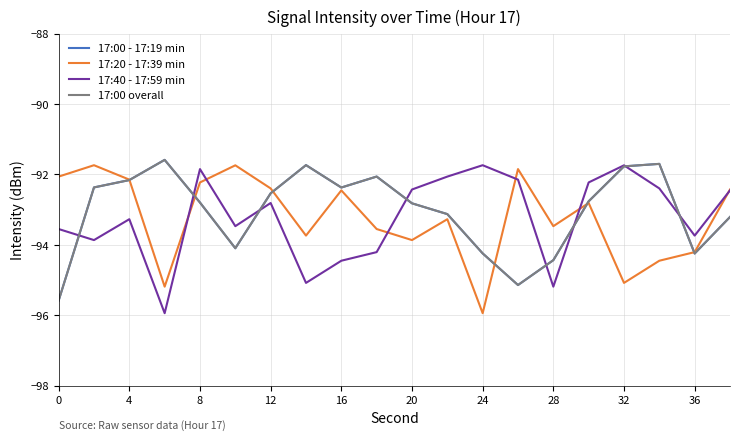

How many lines are shown in the chart?

4